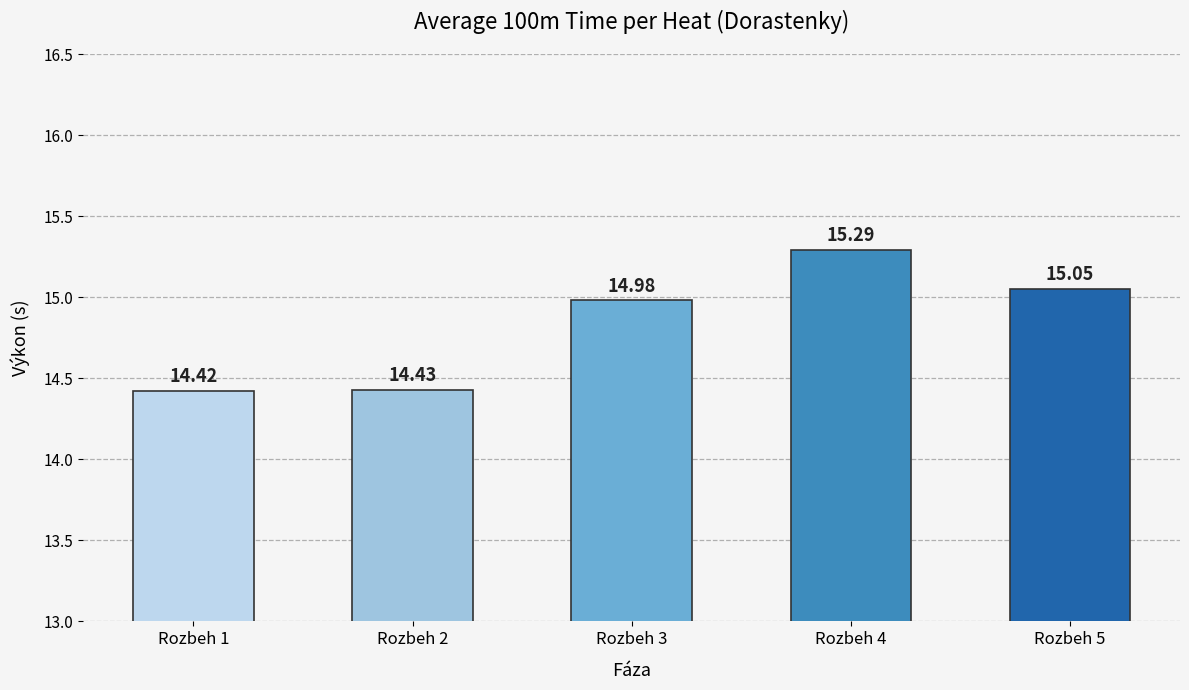

True or false: the data shows 3.7 at Rozbeh 4.

False